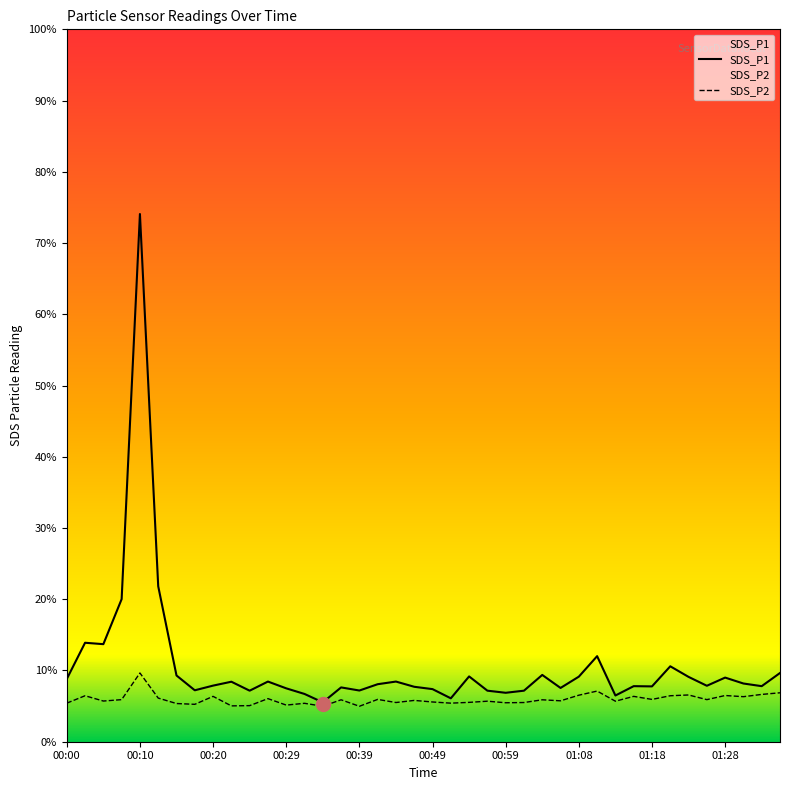

List the series in order of their overall mean, highest first.

SDS_P1, SDS_P2